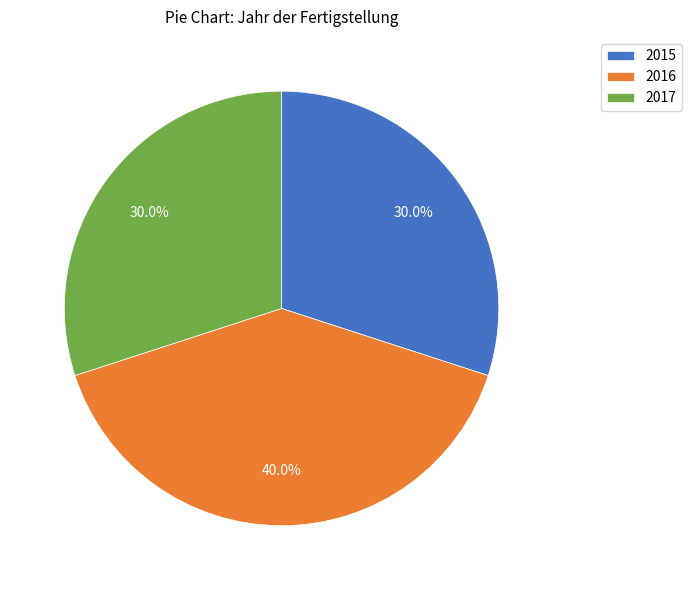

Is 2015 the majority of the pie?

No